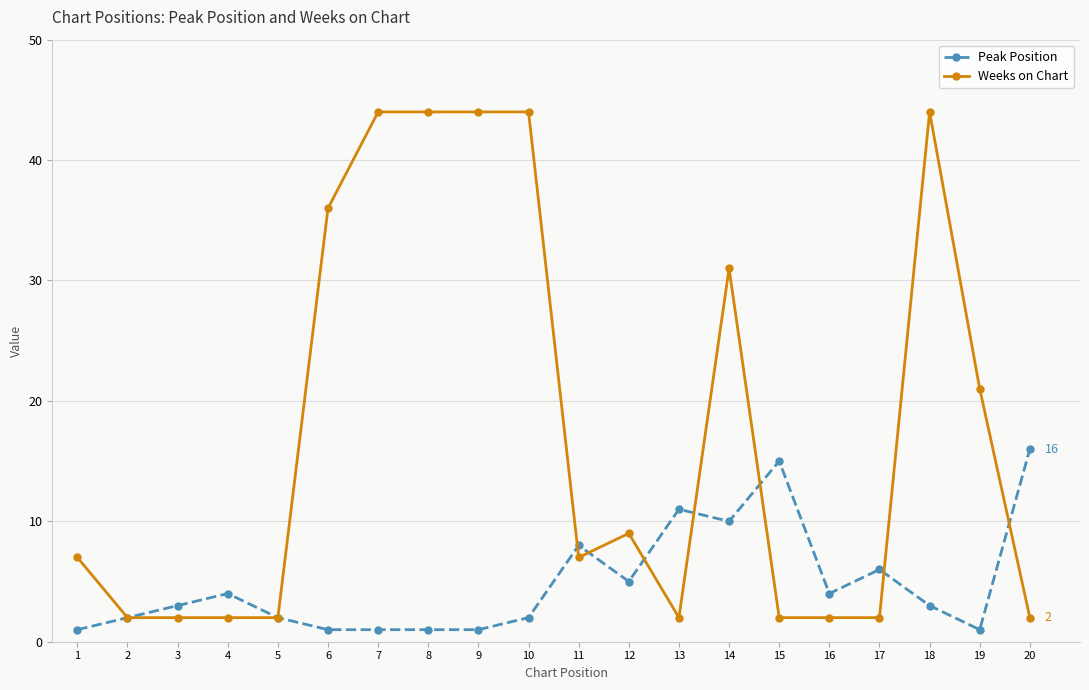

Where is Weeks on Chart nearest to the value 23?

19